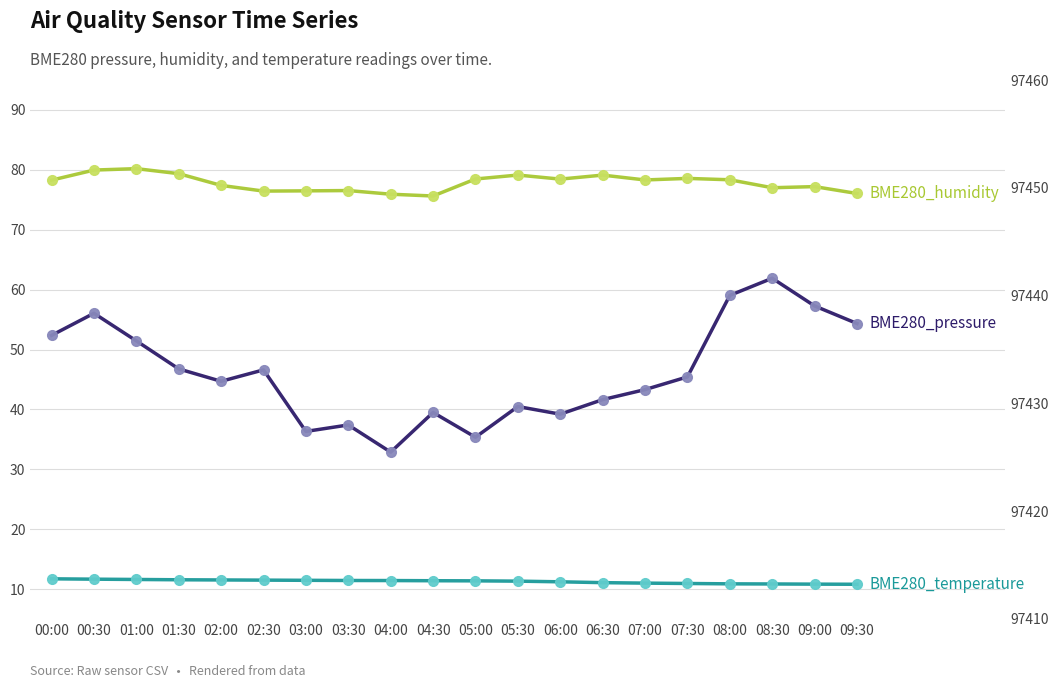

True or false: BME280_pressure has a value of 97432.1 at 02:00.

True